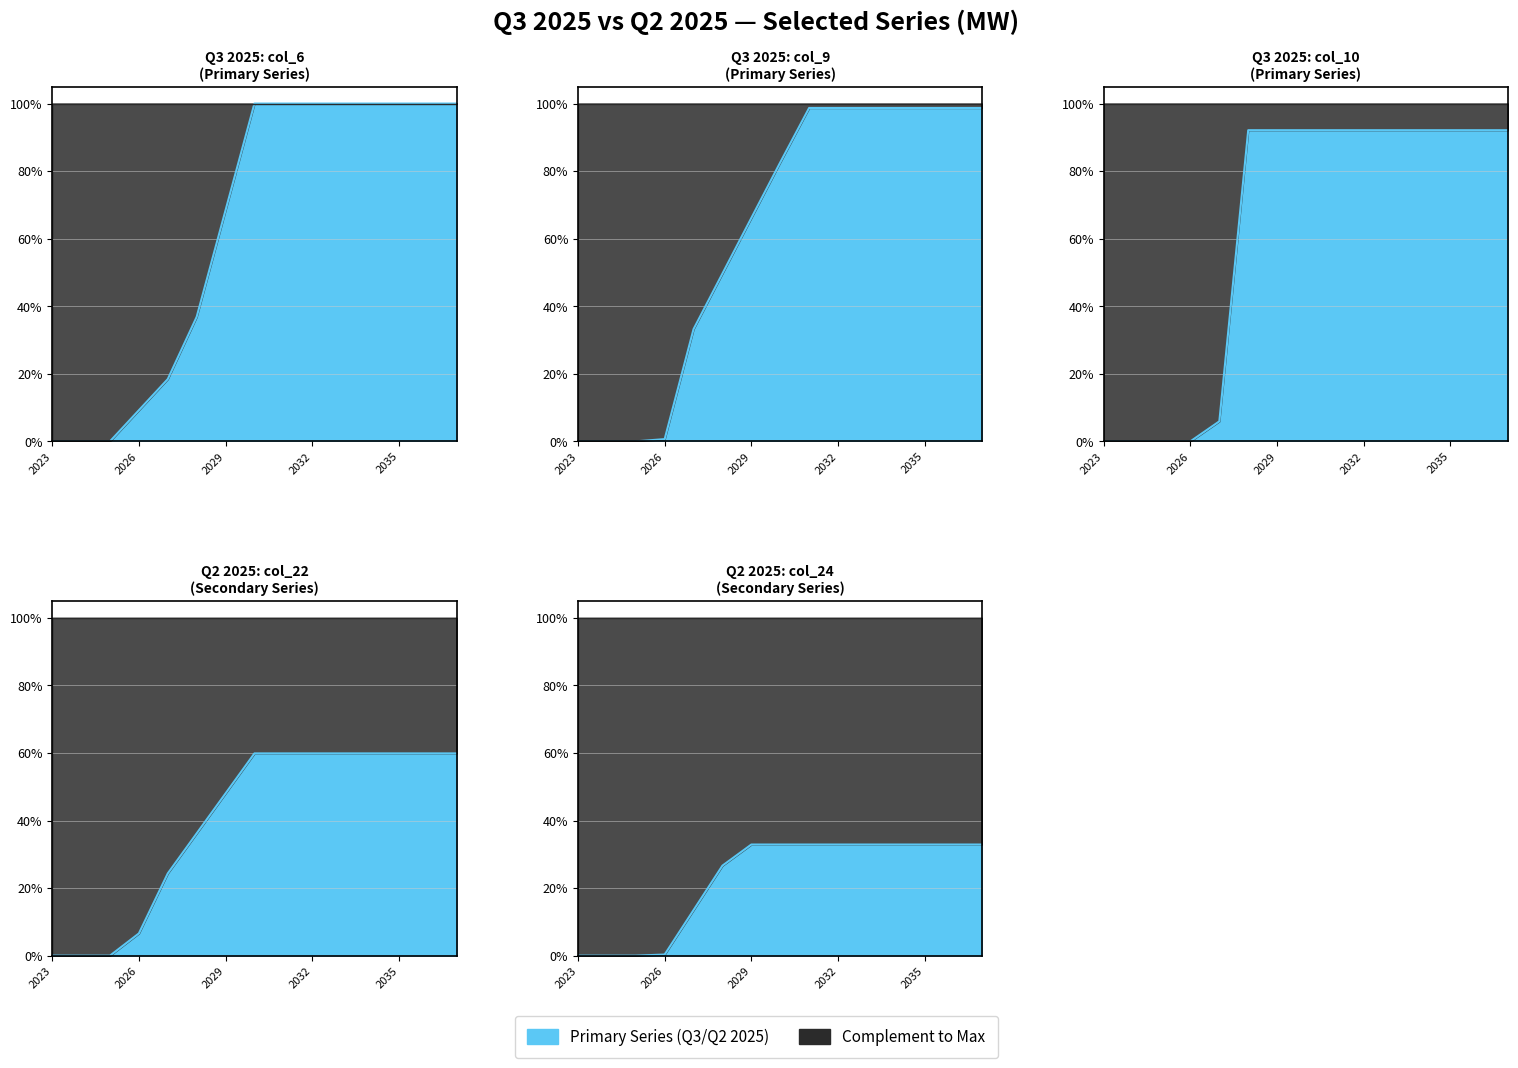

What is the average value of the col_24_q2 series?

341